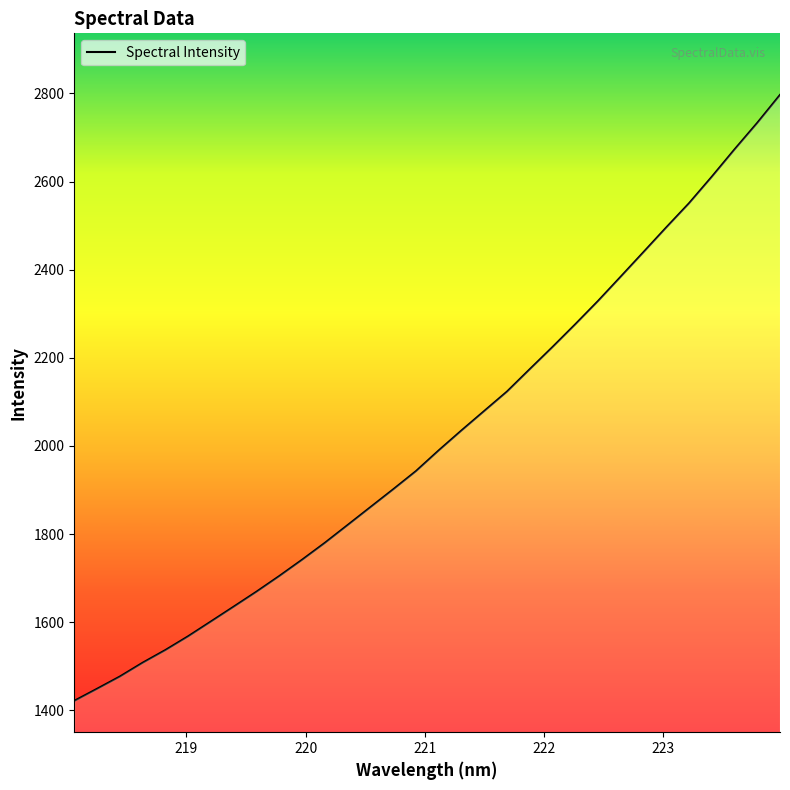

How many categories are shown in the chart?

32